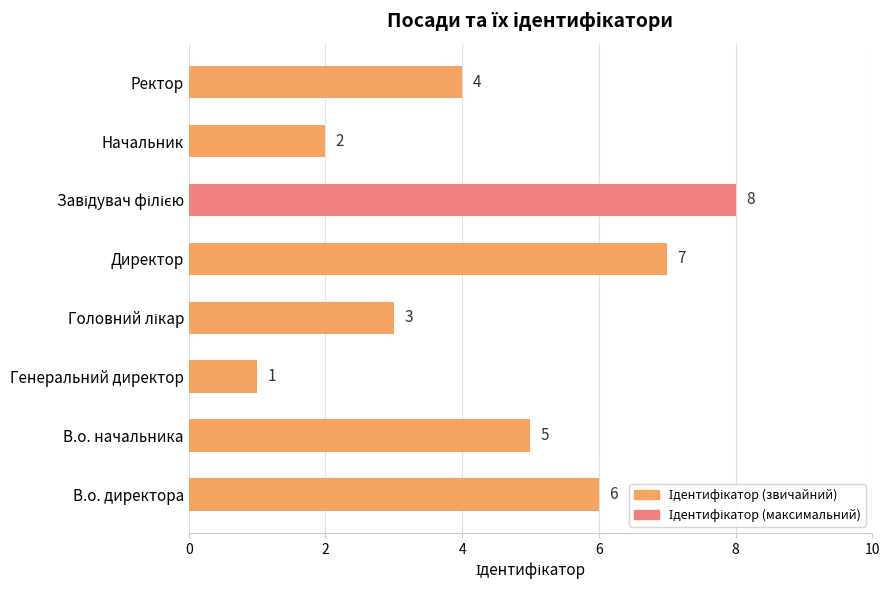

How many categories are shown in the chart?

8